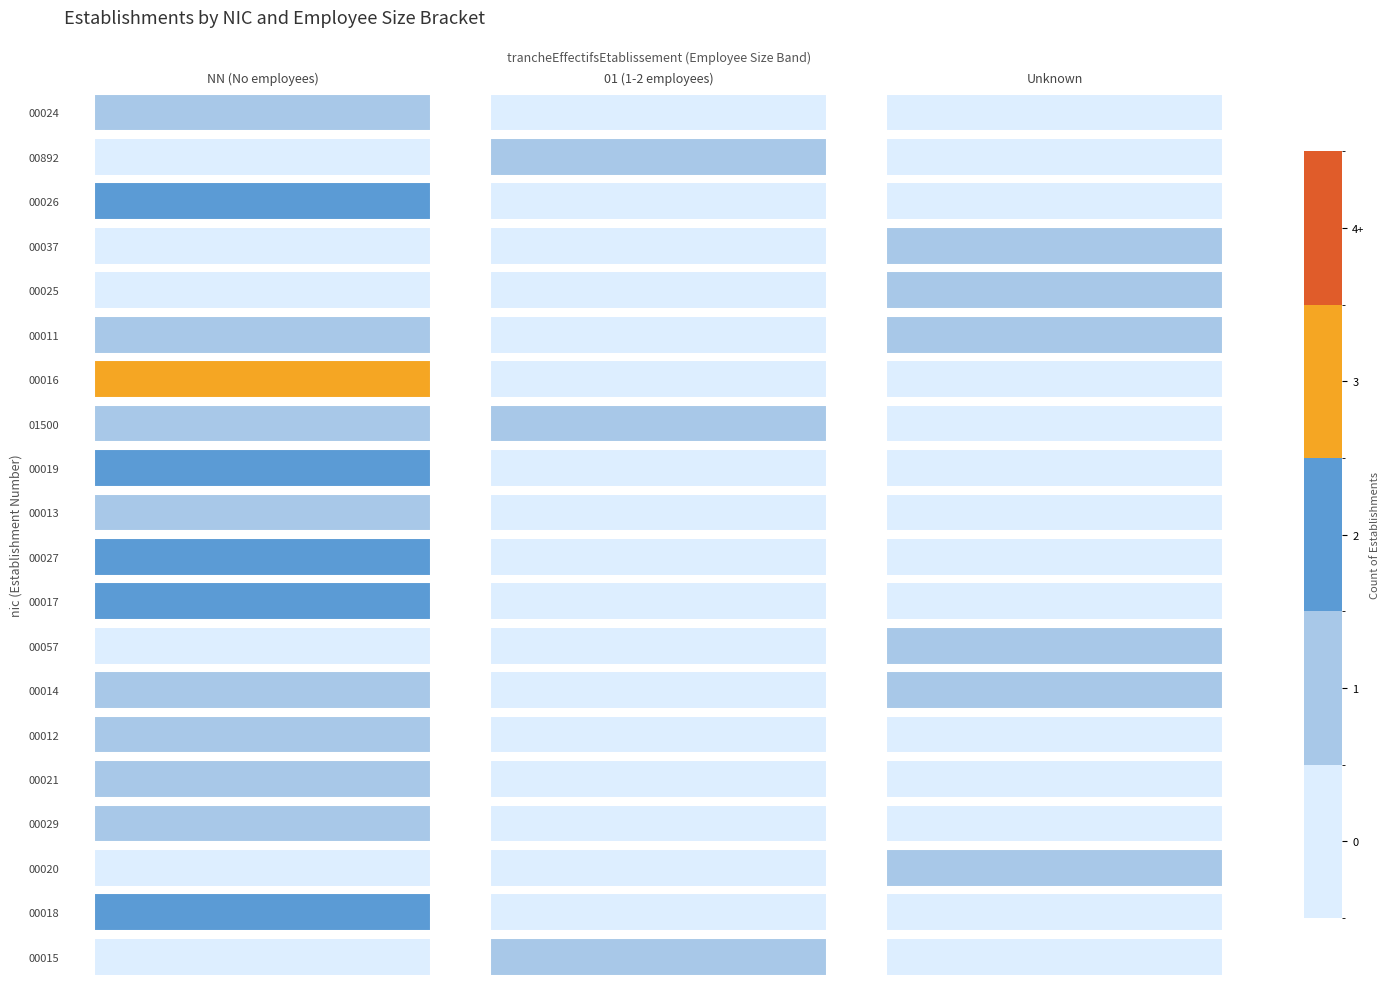

Which series has the largest range (max minus min)?

00016